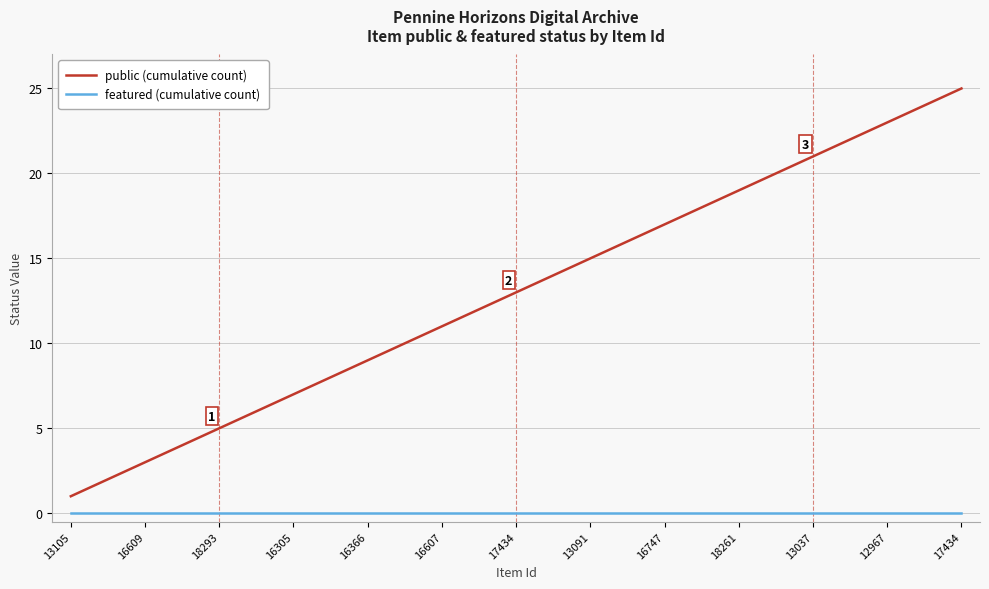

List the series in order of their peak value, lowest first.

featured (cumulative count), public (cumulative count)